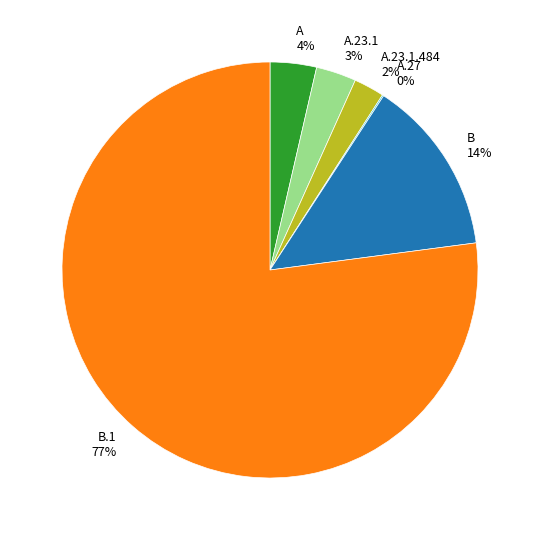

Is the sum of B.1 and A greater than half?

Yes